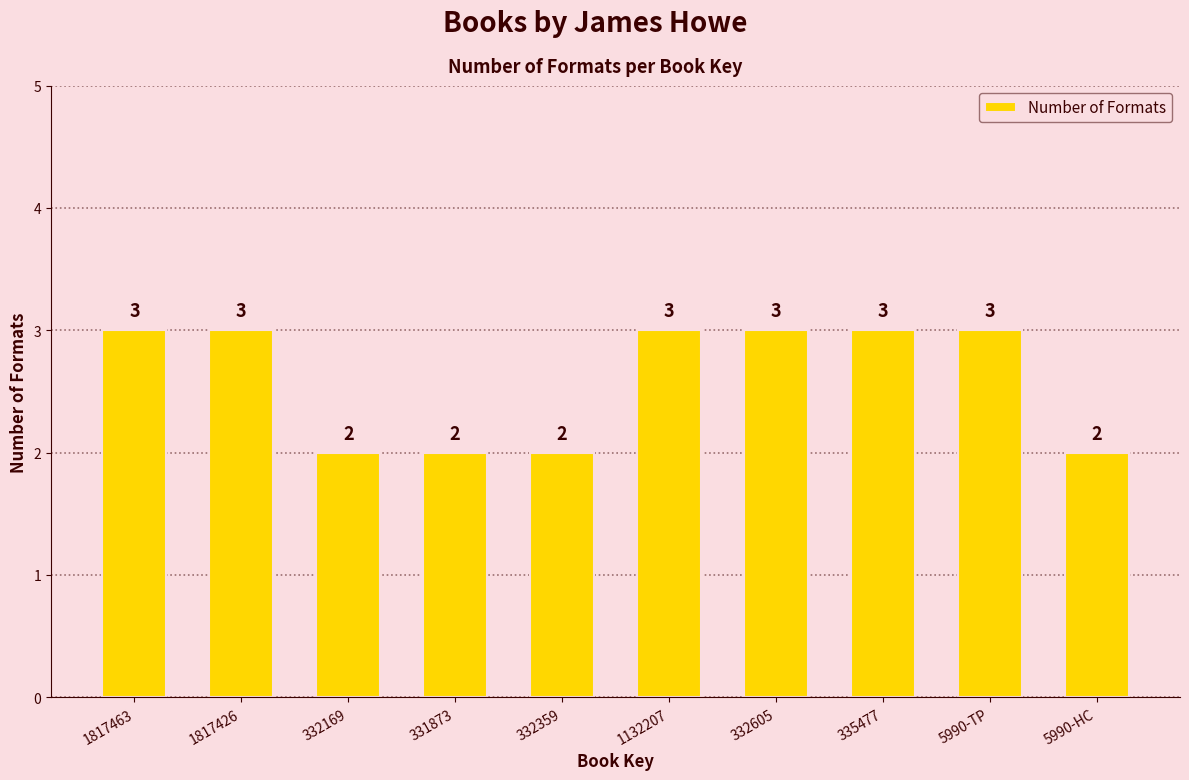

How many bars are there in total?

10